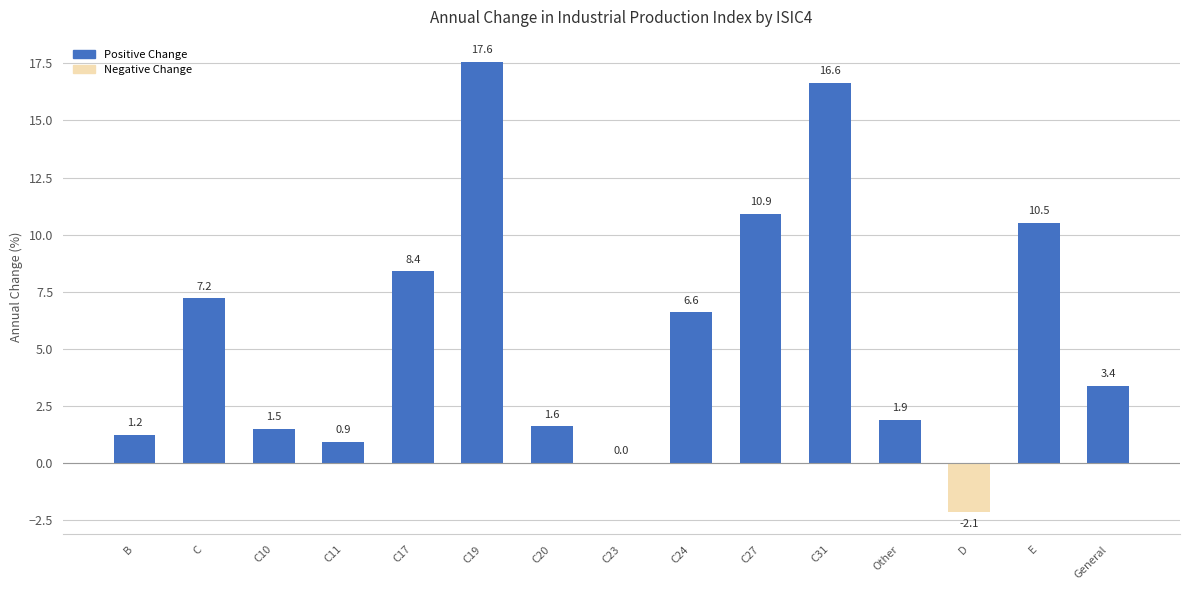

At which label is the value closest to 7?

C